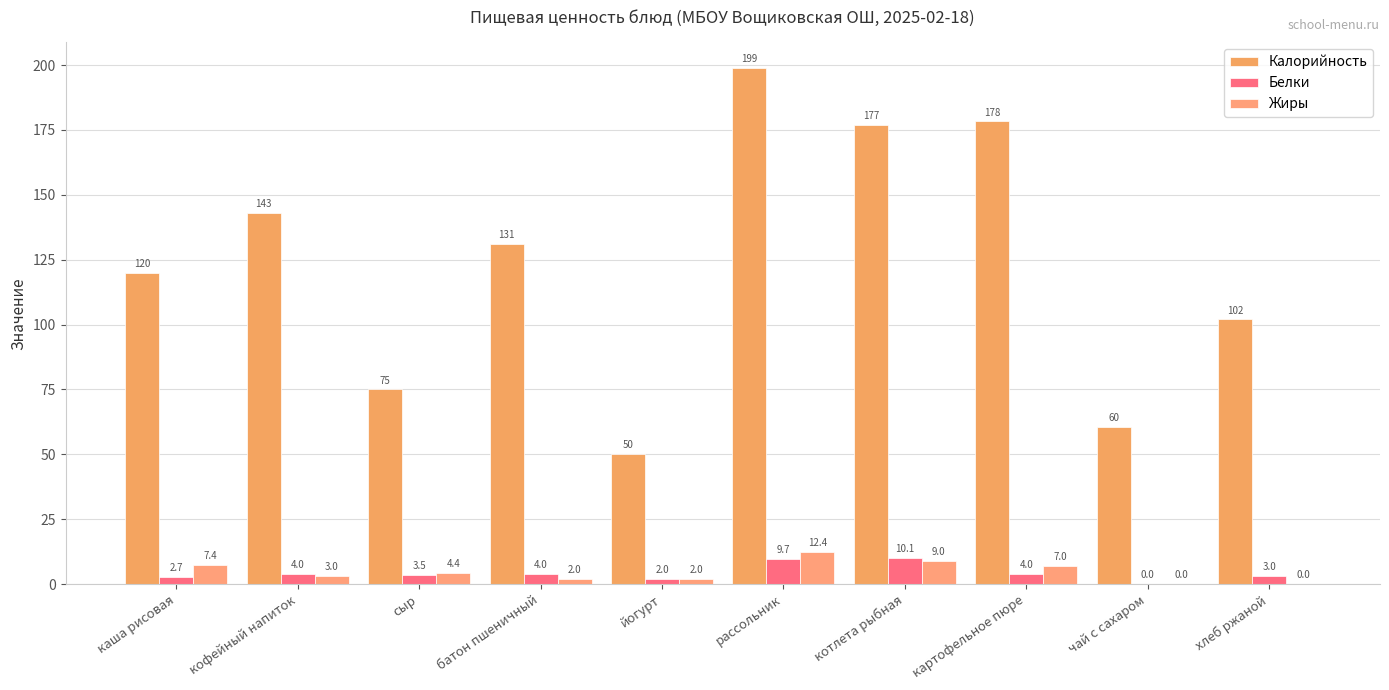

Between хлеб ржаной and батон пшеничный, which is larger?

батон пшеничный